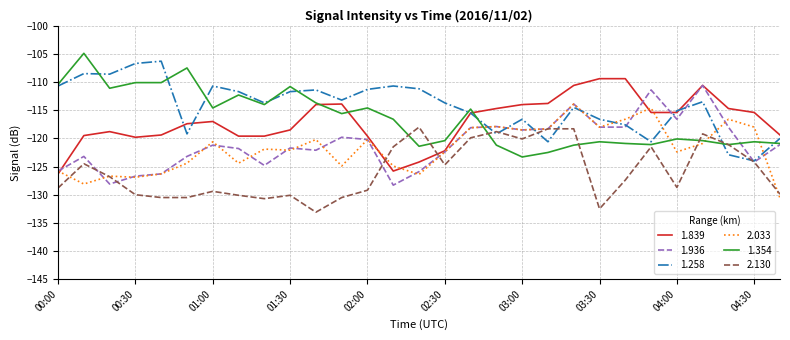

How many series are shown in this chart?

6